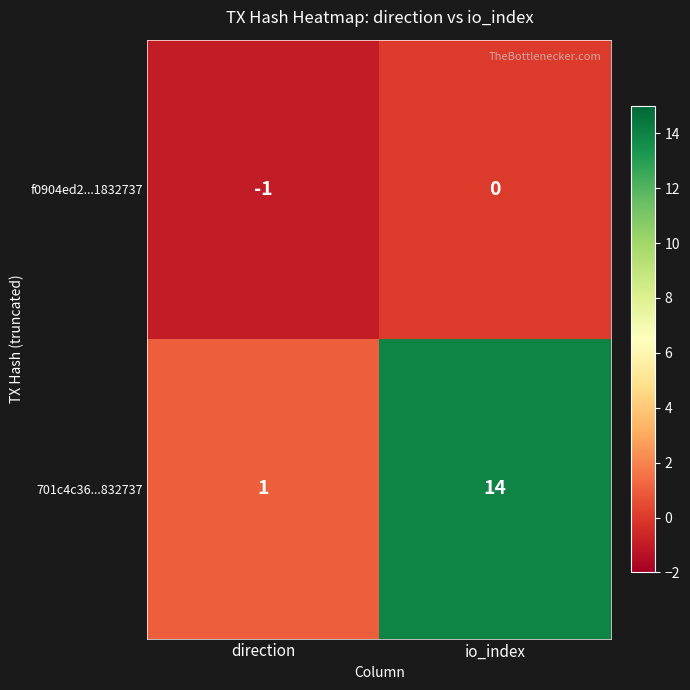

Where is f0904ed2...1832737 nearest to the value 0?

io_index